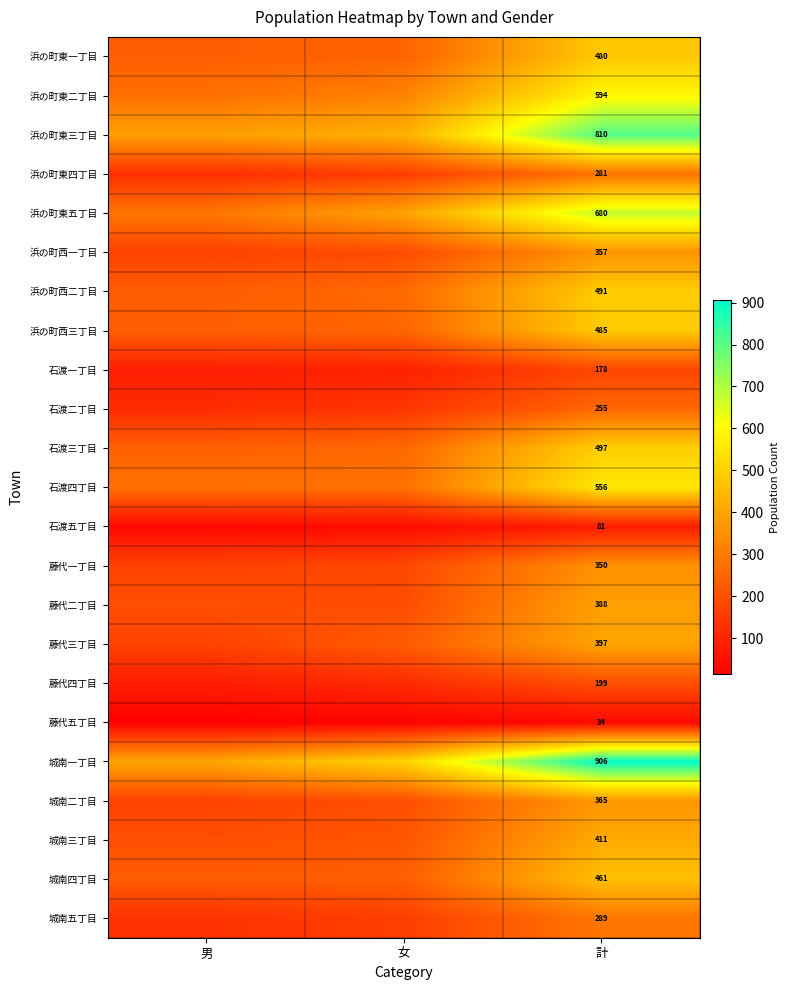

Which has a higher value, 男 or 計?

計